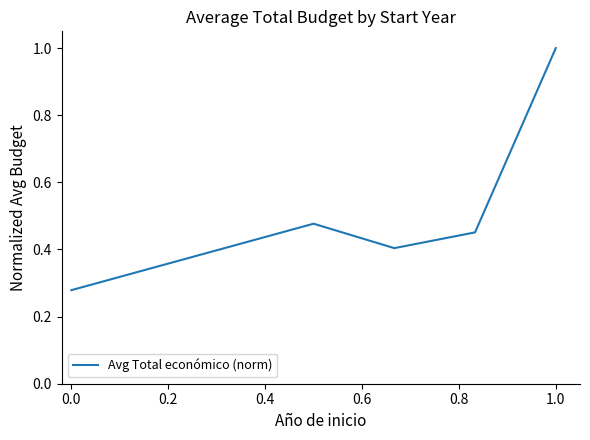

What is the difference between the maximum and minimum values?

0.7